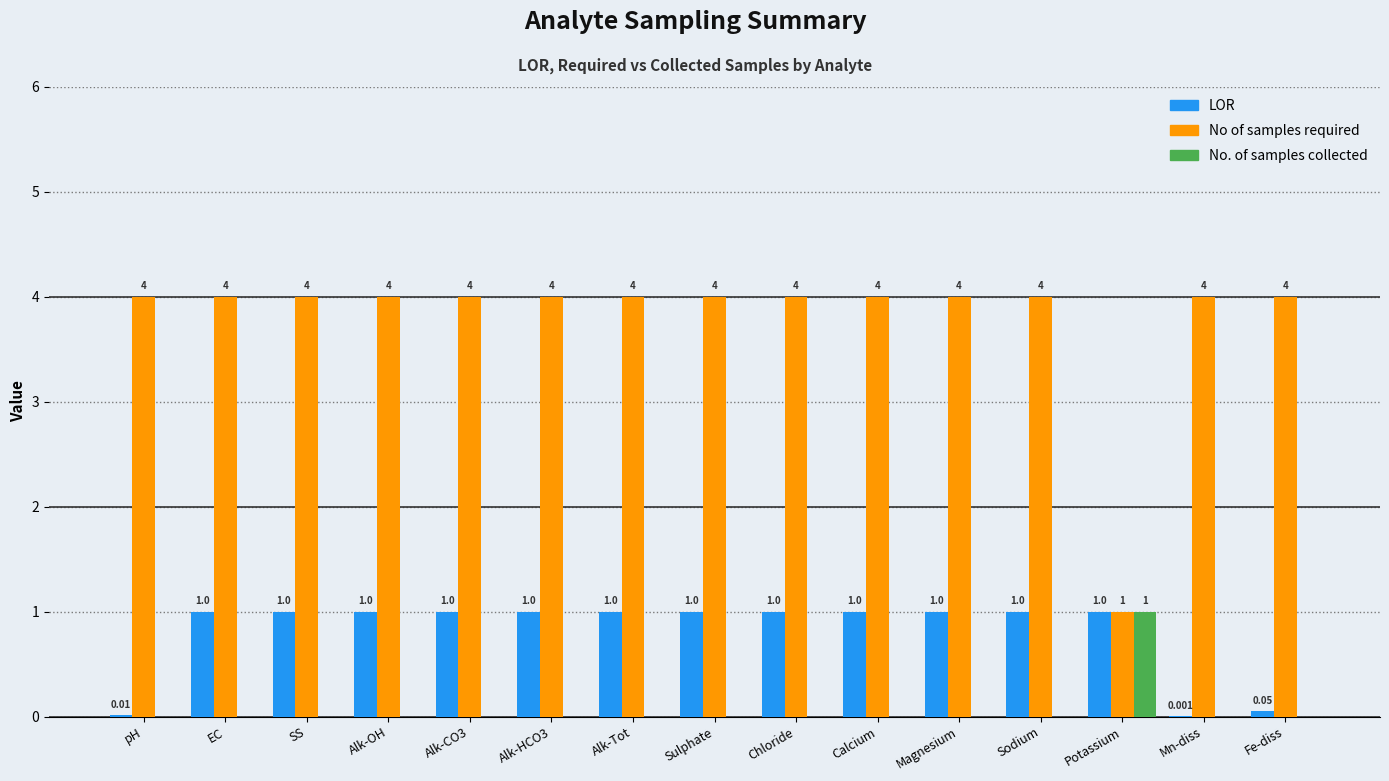

Which series has the largest total across all categories?

No of samples required